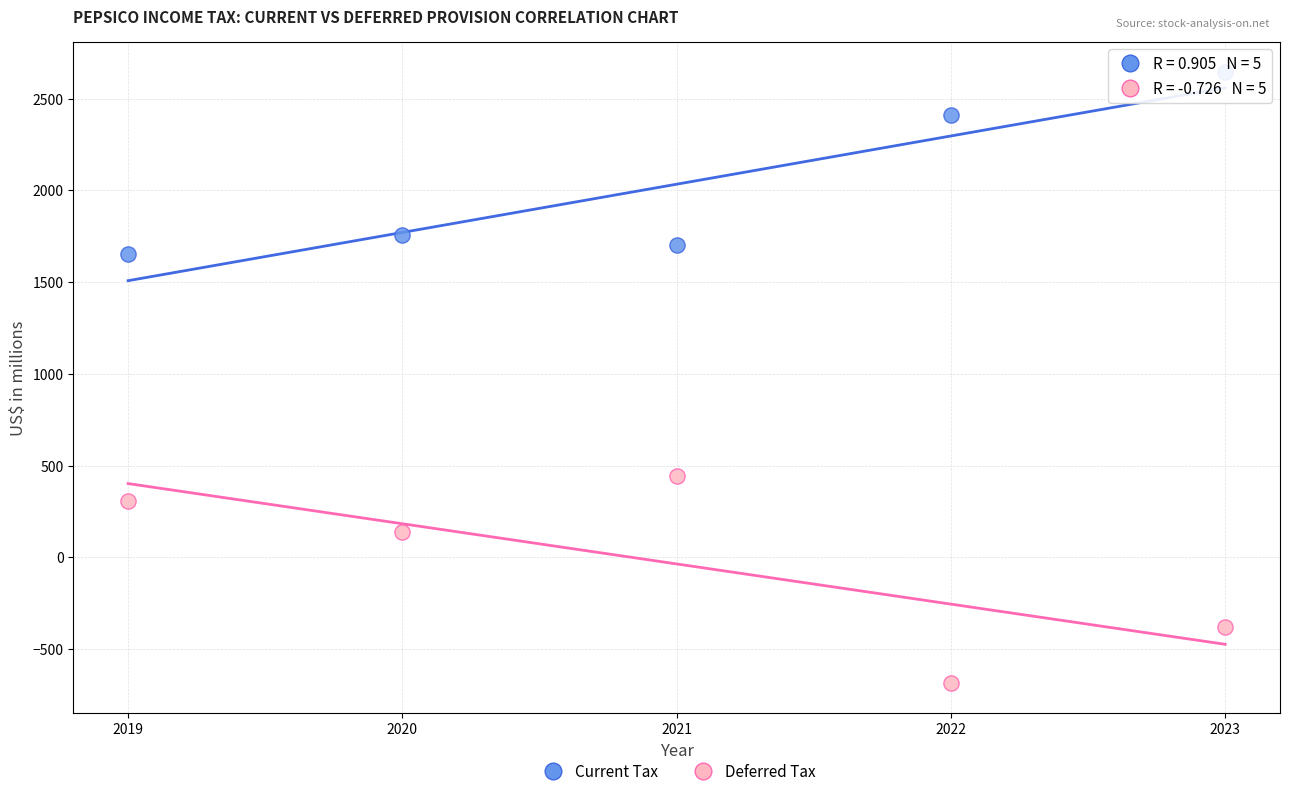

Across all series, what Y value is closest to 980?

441